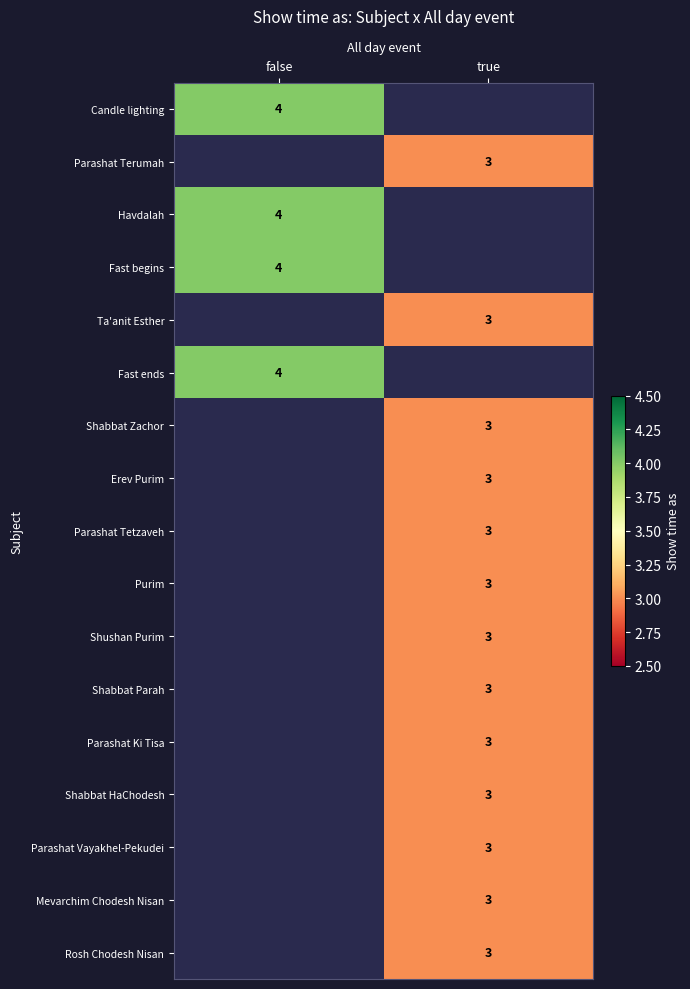

Is the value of Havdalah at false greater than the value of Shabbat Parah at true?

Yes